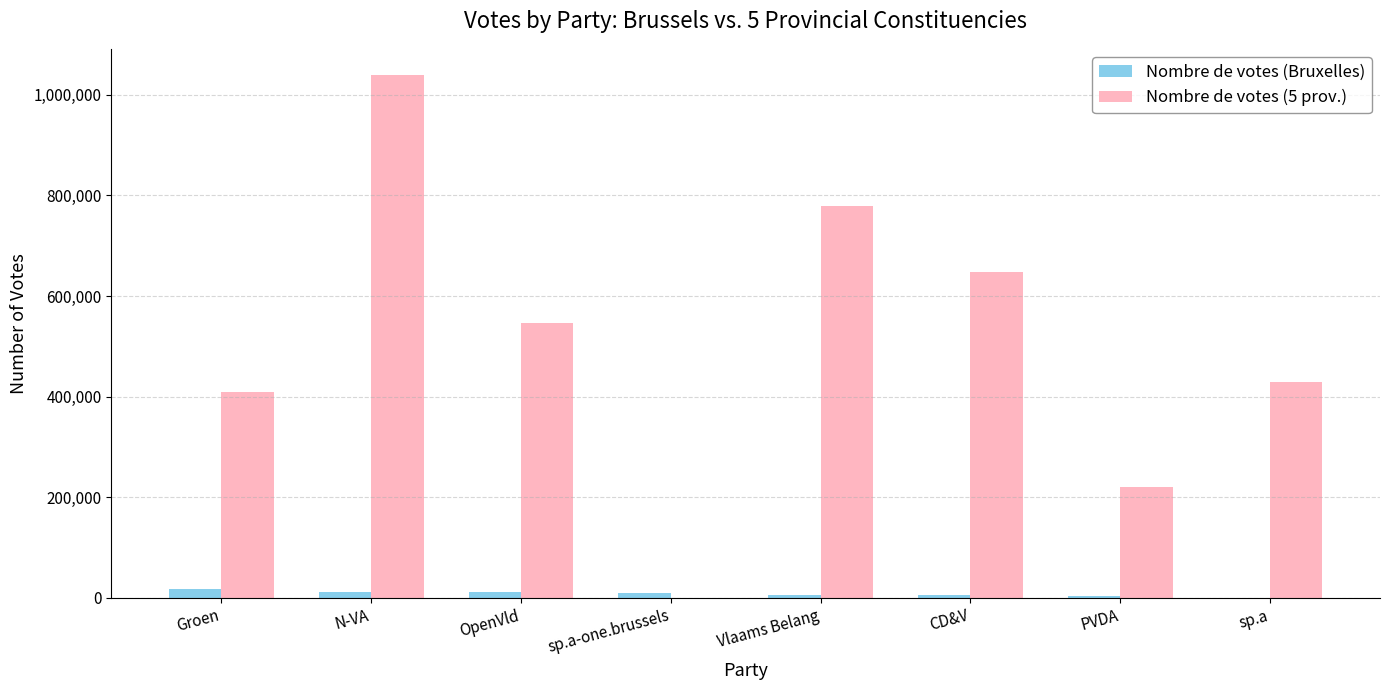

How many distinct data groups are displayed?

2